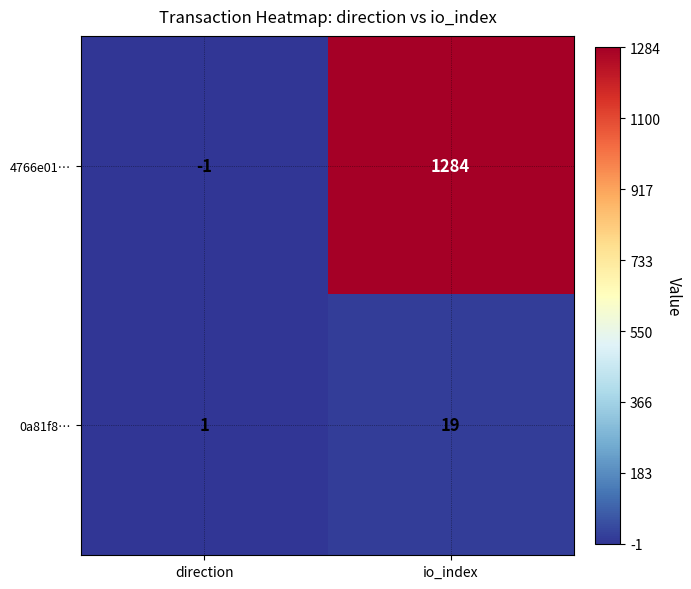

What is the smallest value displayed?

-1